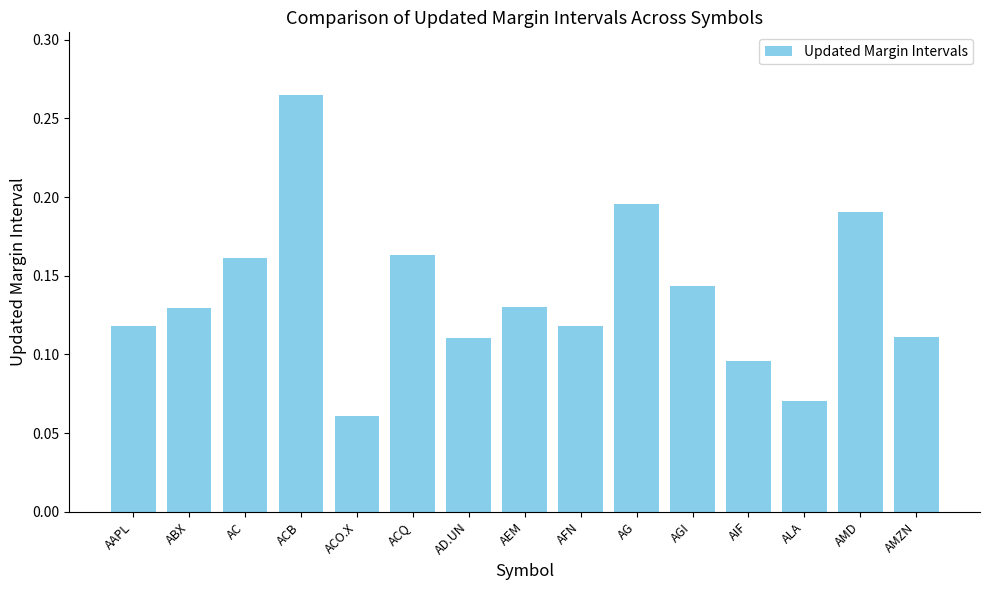

Which label corresponds to the largest value in the chart?

ACB